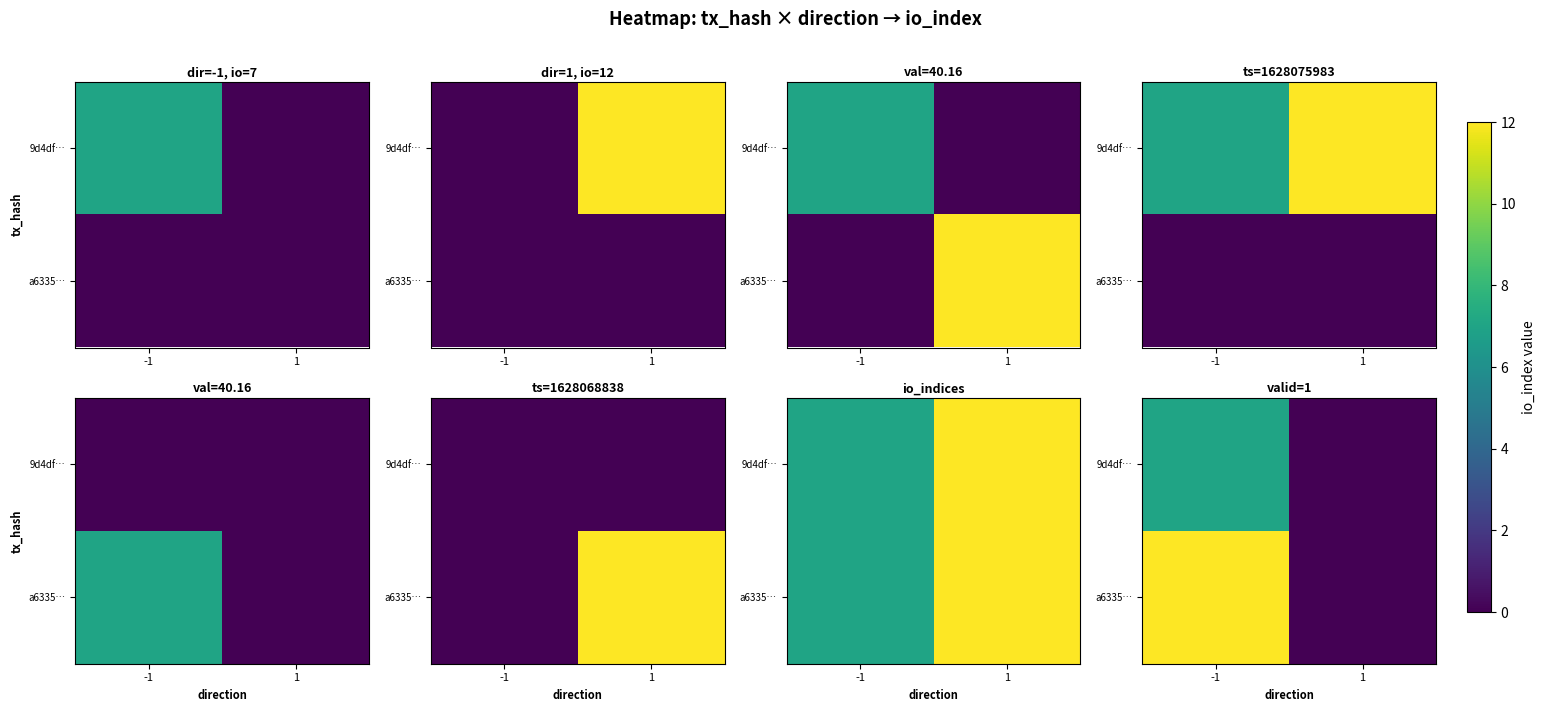

The value of 9d4df… at -1 is 5. True or false?

False